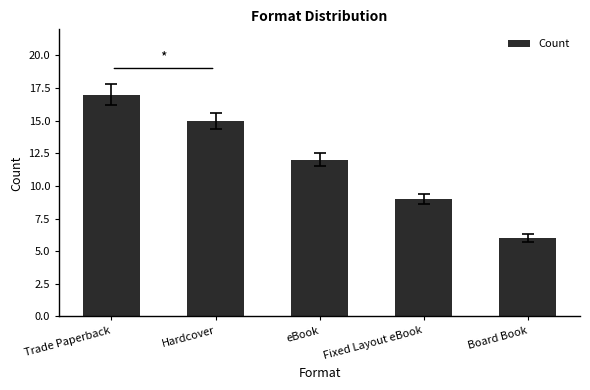

What is the difference between the second highest and second lowest values?

6